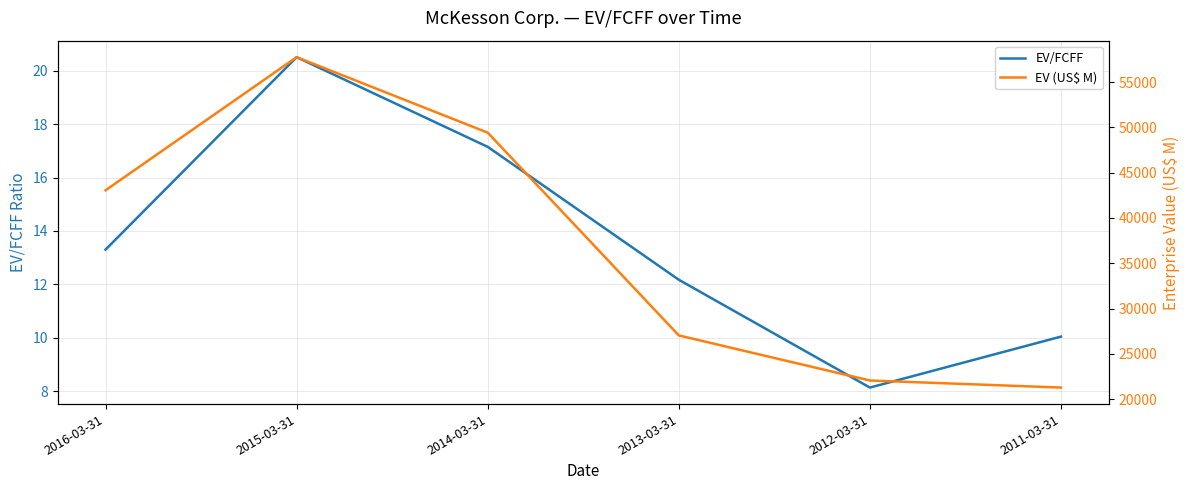

Reading left to right, what are all the values shown in this chart?

EV/FCFF: 13.3	20.5	17.1	12.2	8.1	10.0
EV (US$ M): 43051.0	57740.0	49411.0	27034.0	22057.0	21278.0